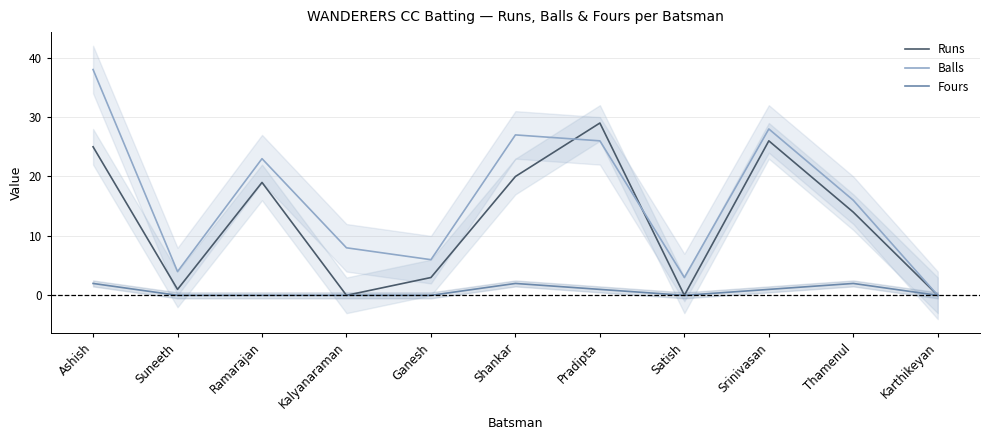

At which label is Fours closest to 1?

Pradipta